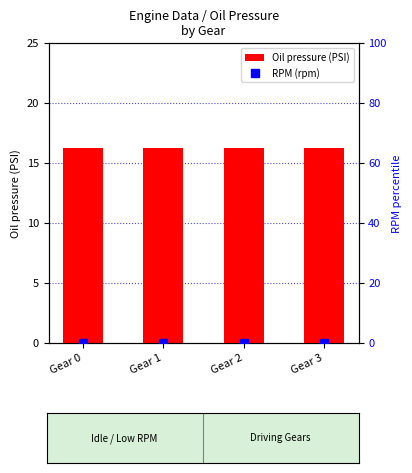

How many categories are shown in the chart?

4